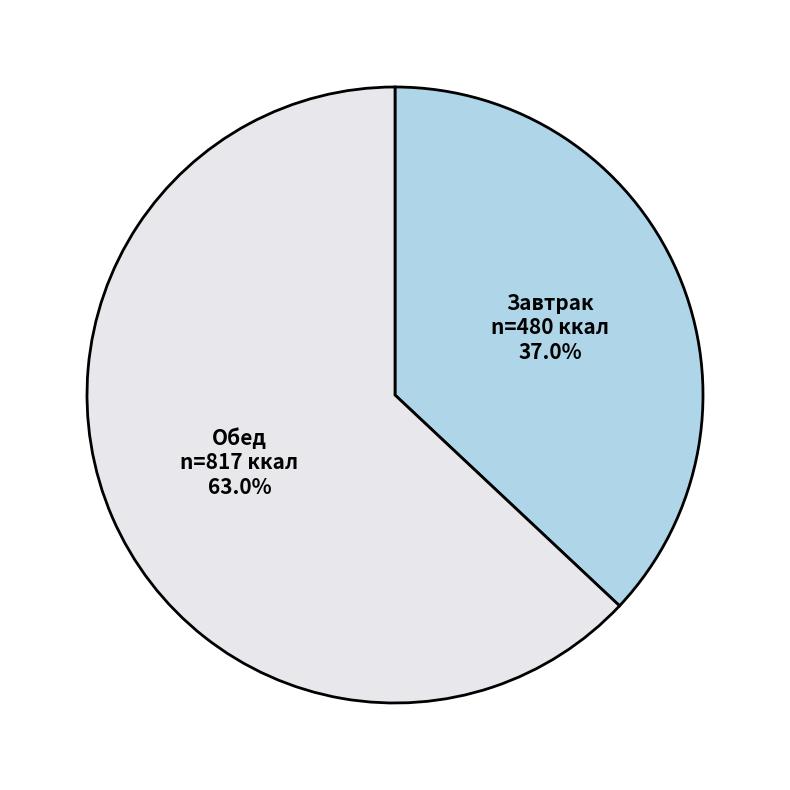

What is the largest slice in the pie chart?

Обед